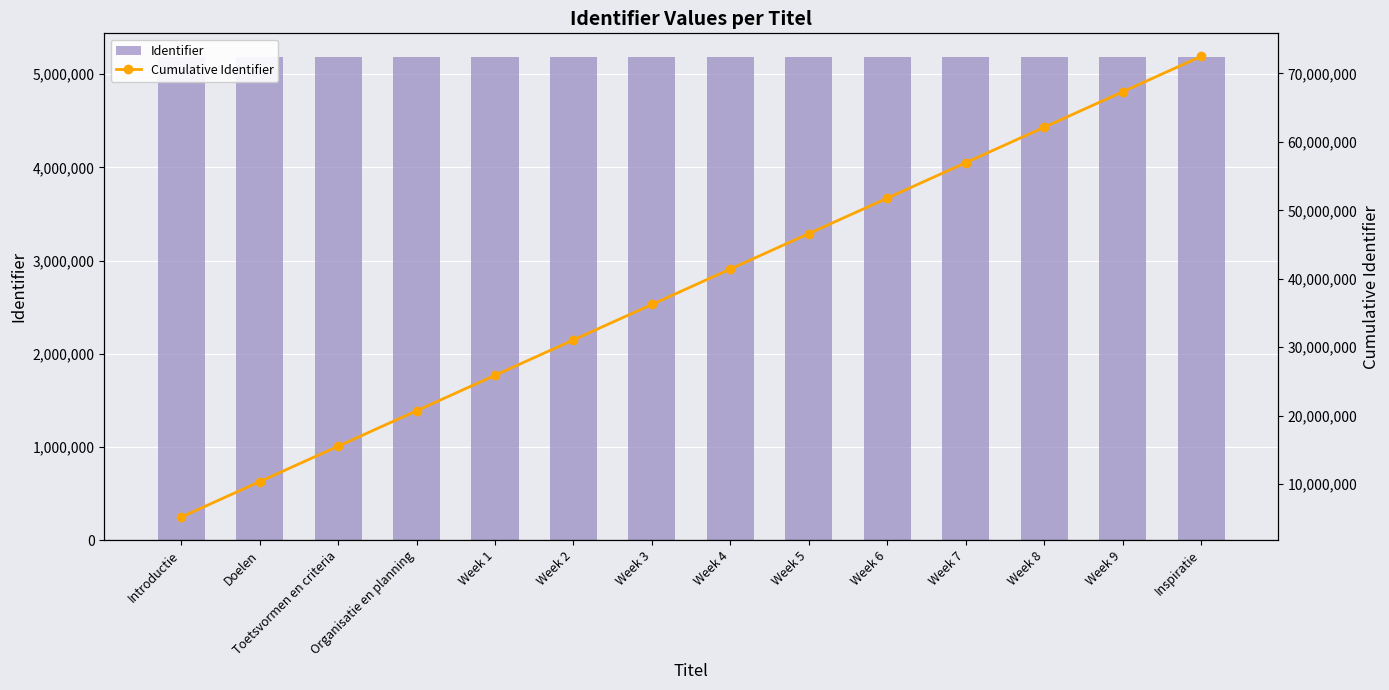

Reading left to right, transcribe all the data shown in this chart.

Identifier: 5178500	5178502	5178504	5178506	5178507	5178509	5178511	5178513	5178515	5178517	5178519	5178521	5178523	5178525
Cumulative Identifier: 5178500	10357002	15535506	20714012	25892519	31071028	36249539	41428052	46606567	51785084	56963603	62142124	67320647	72499172